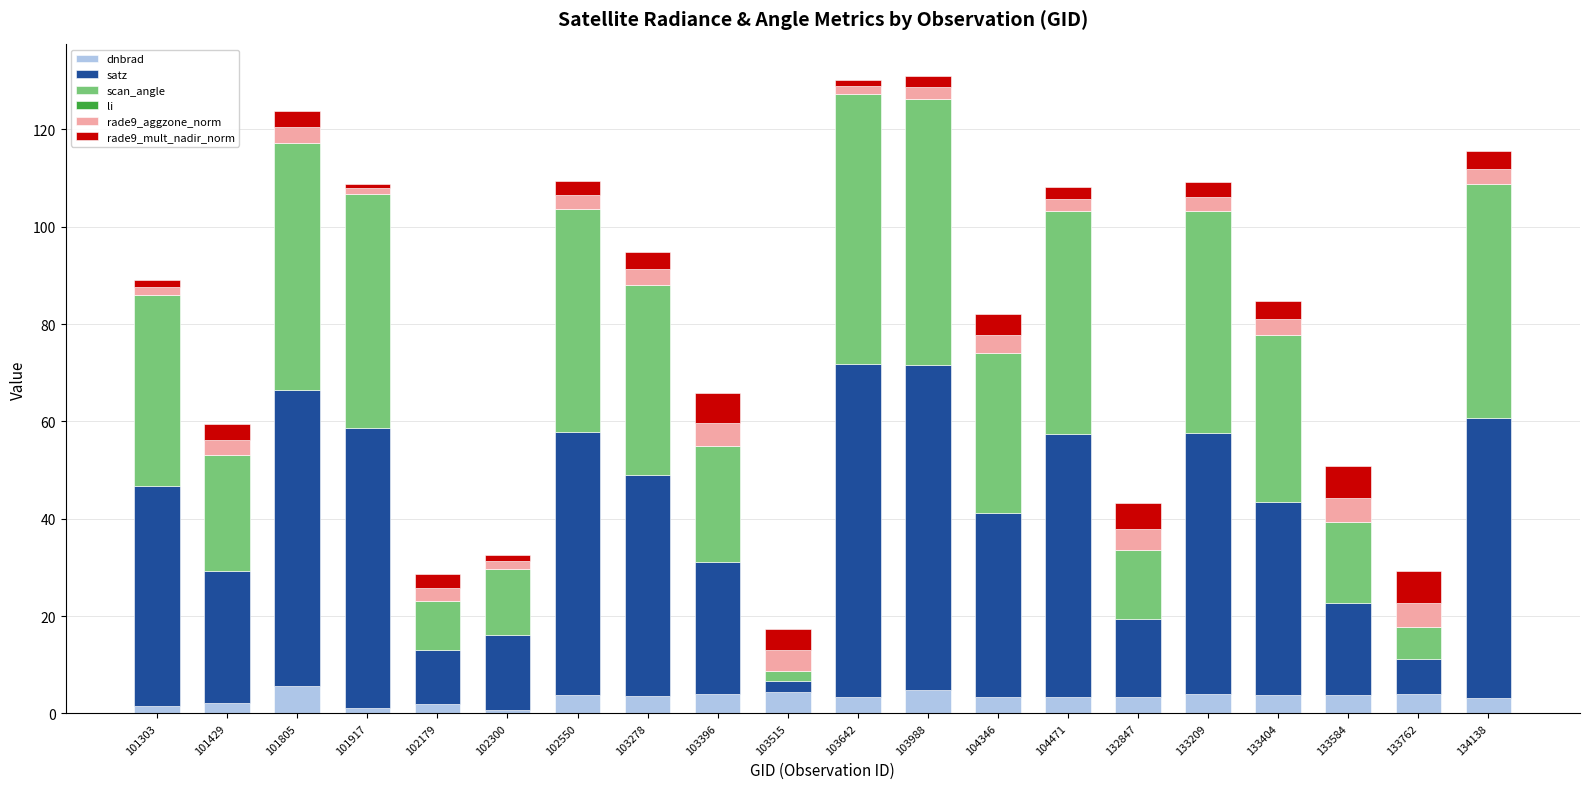

What is the total value across all series at 133762?

29.3